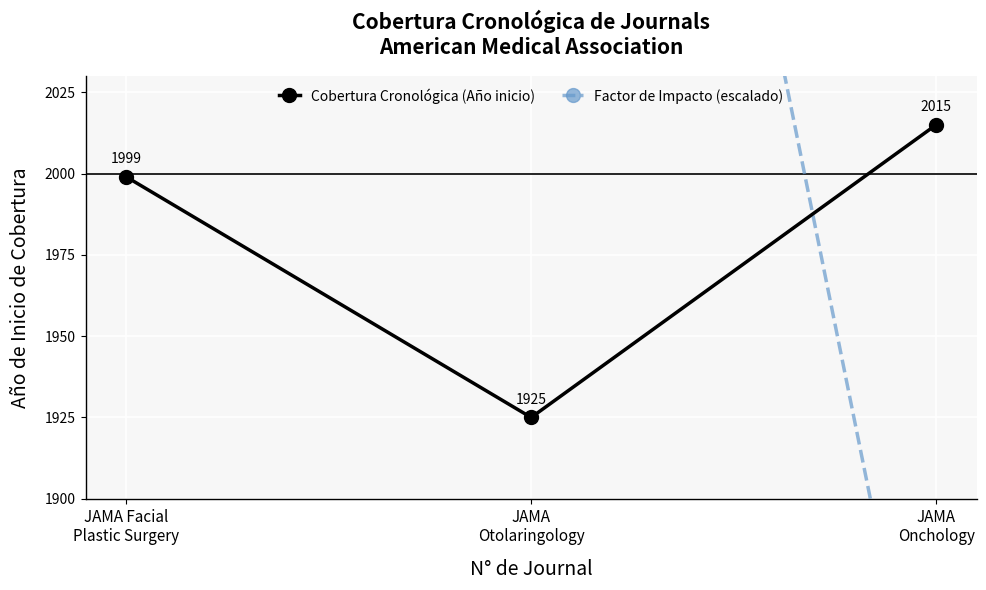

How many values in the Cobertura Cronológica (Año inicio) series exceed 1999?

1